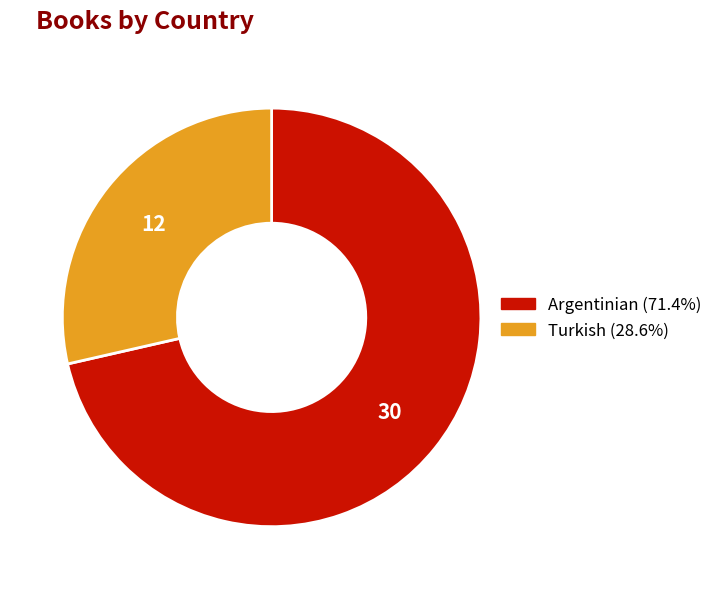

Count the number of slices in the pie.

2